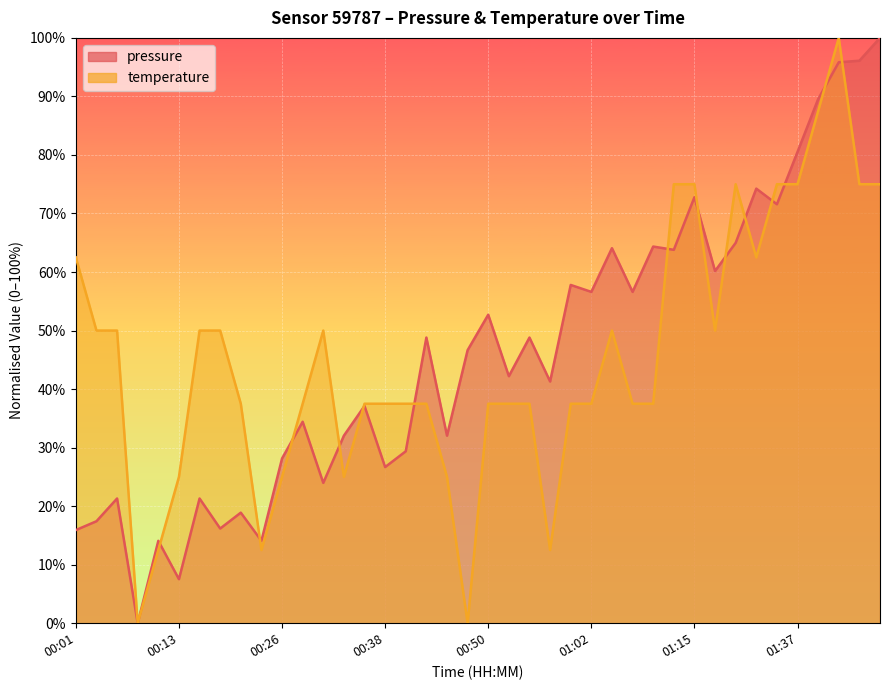

Where does the pressure series first go above 46?

00:43